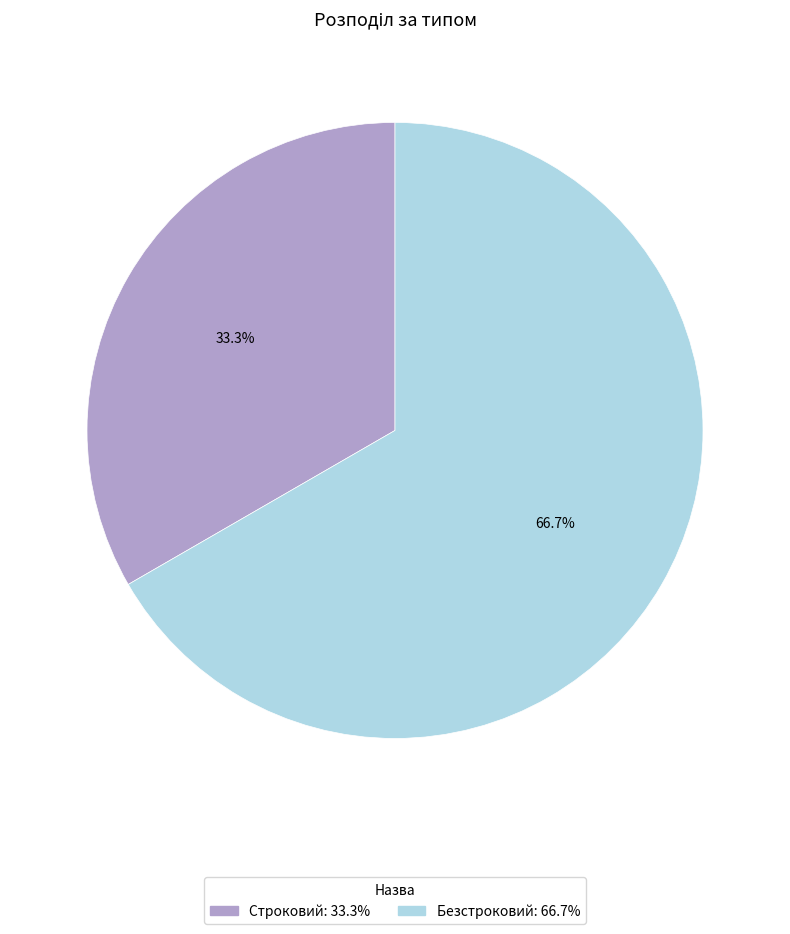

Which category has the smallest portion of the pie?

Строковий